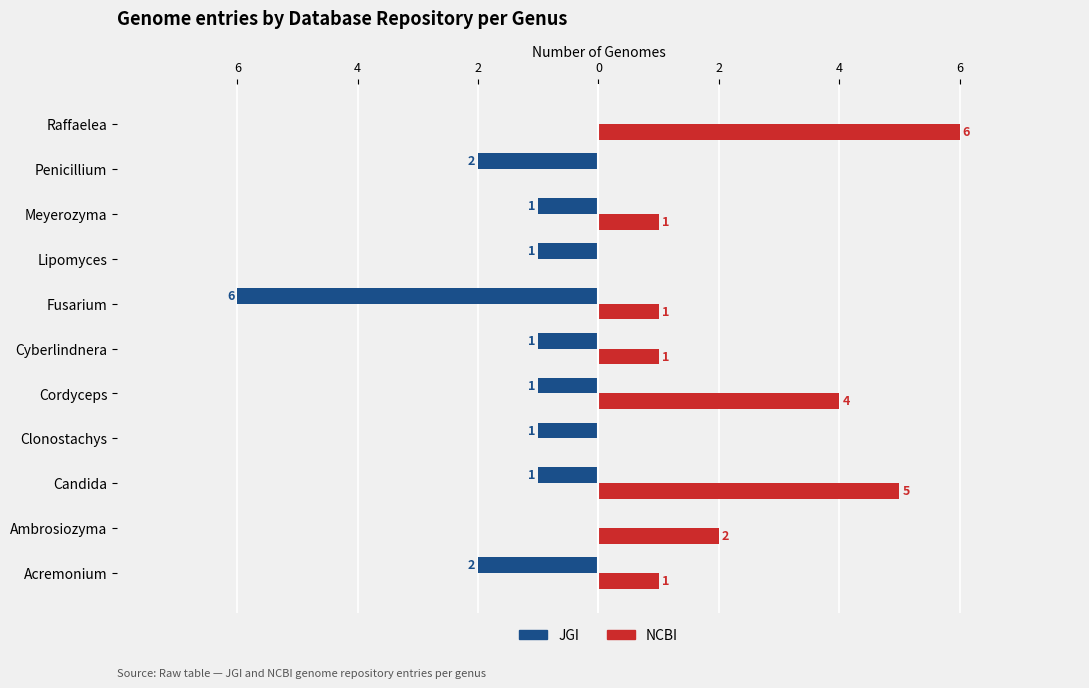

Reading left to right, transcribe all the data shown in this chart.

JGI: -2	0	-1	-1	-1	-1	-6	-1	-1	-2	0
NCBI: 1	2	5	0	4	1	1	0	1	0	6